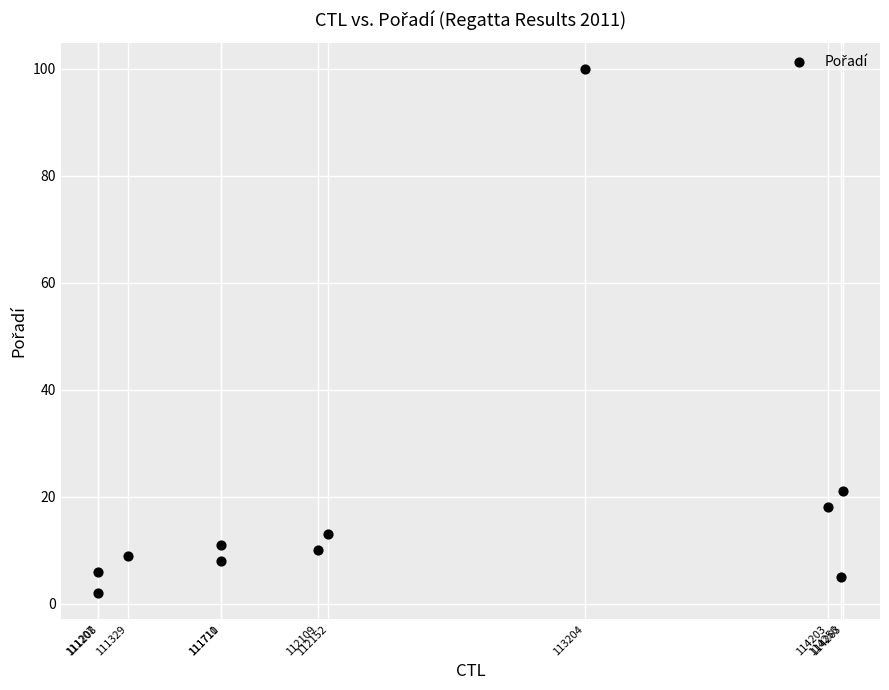

What is the average Y value?

18